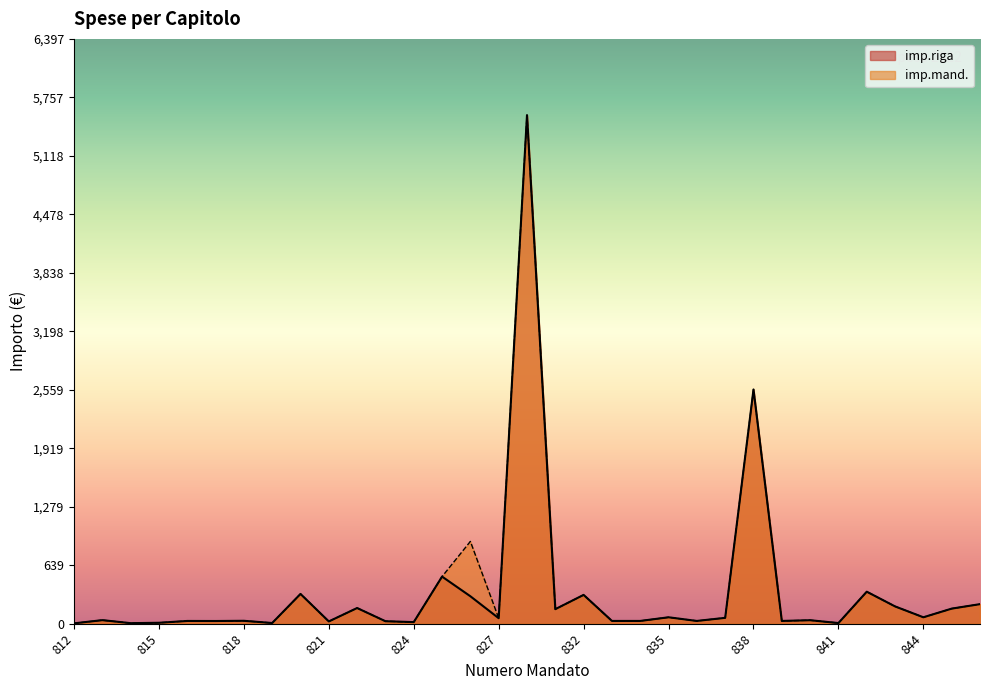

In imp.riga, how many points are lower than both neighbors (excluding endpoints)?

11